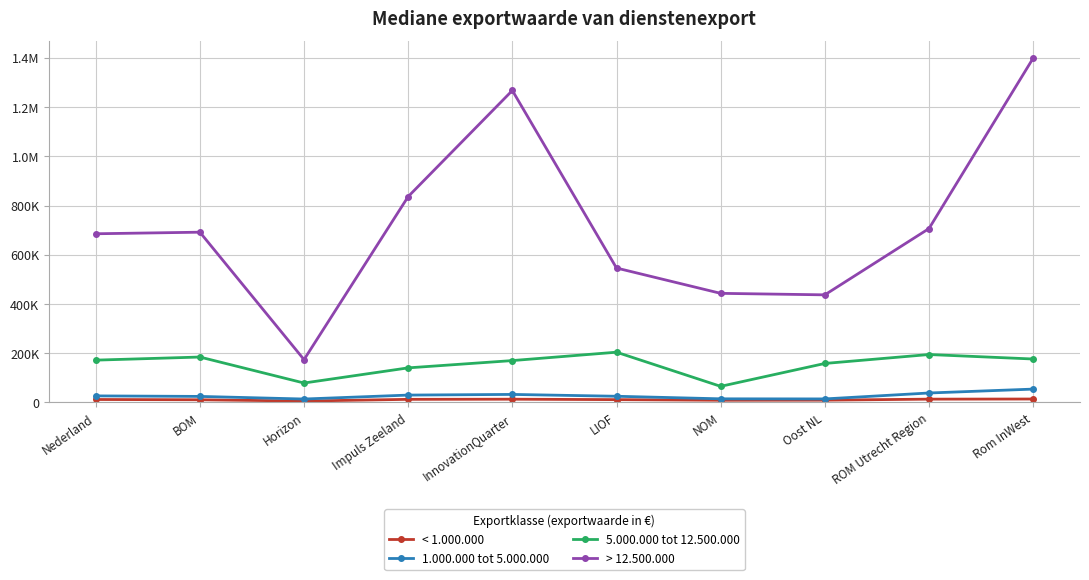

Is it true that < 1.000.000 equals 2729 at Horizon?

False